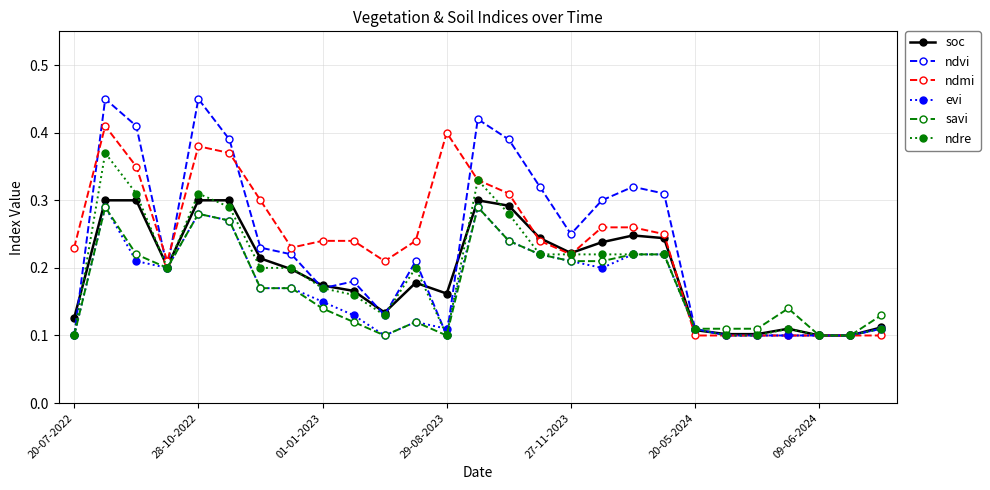

At how many categories does at least one series exceed 0?

27